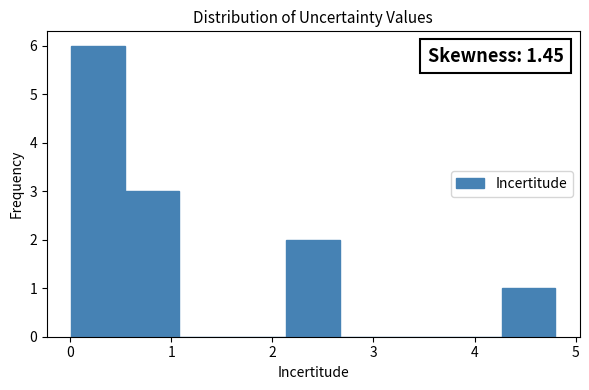

Which range on the x-axis has the tallest bar?

0.0 to 0.5